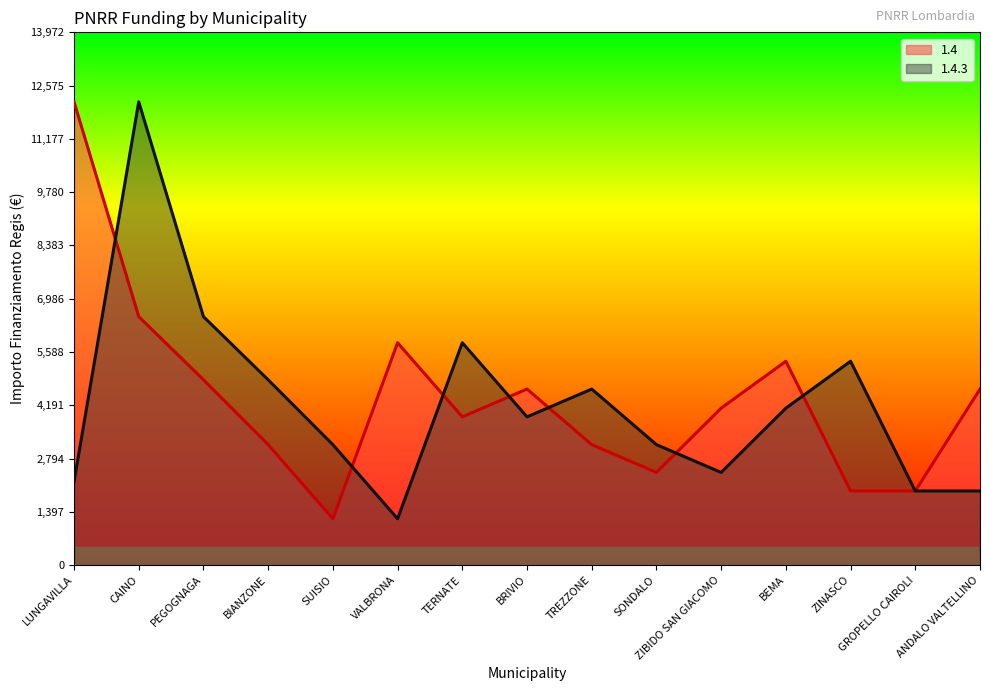

Is it true that 1.4 equals 12150 at LUNGAVILLA?

True